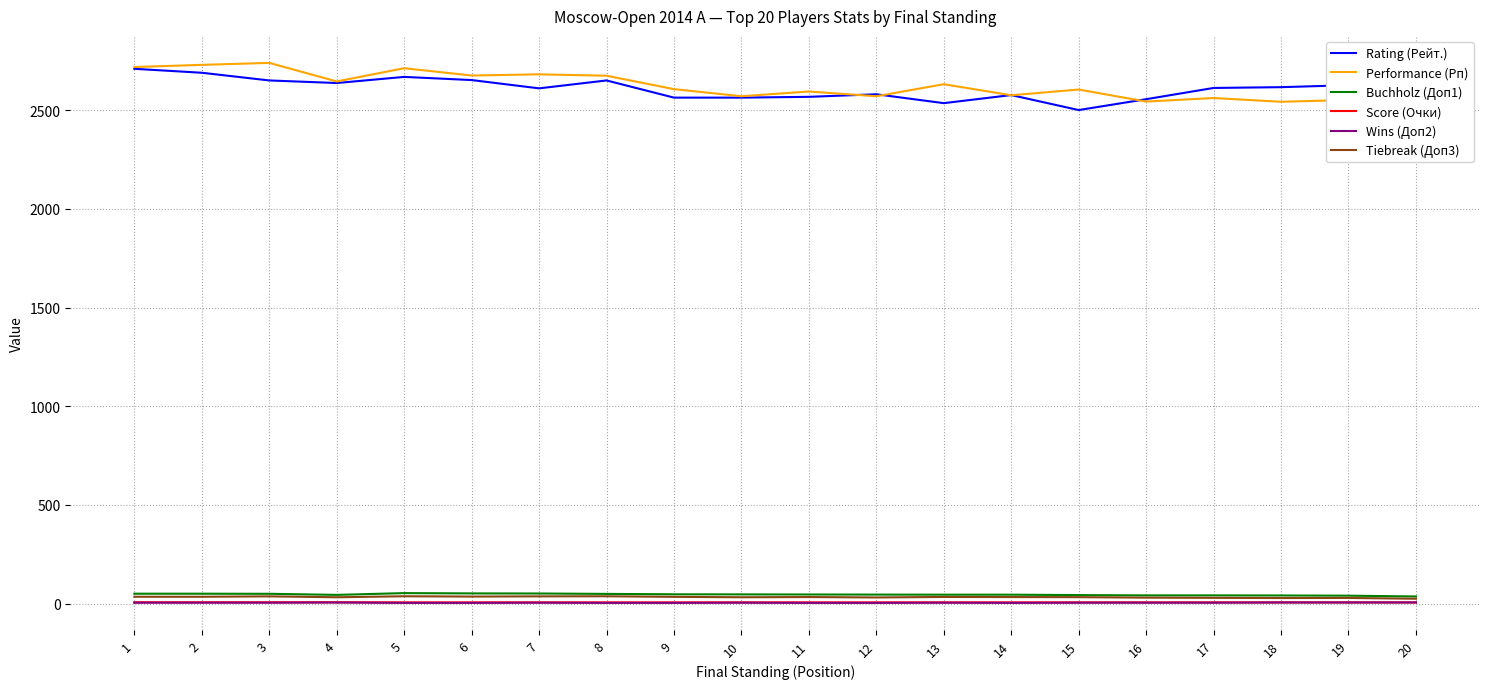

What is the approximate value of Tiebreak (Доп3) at 13?

34.0